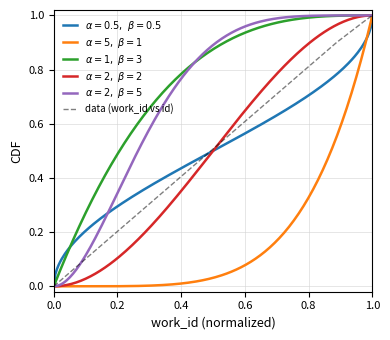

What is the greatest value displayed?

1.0